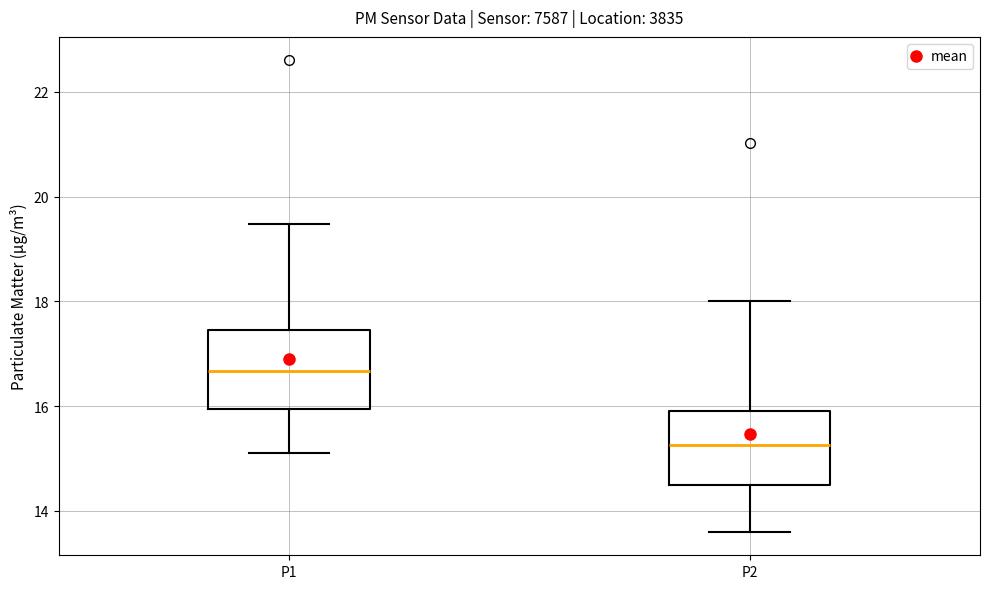

Which box's median line is the highest?

P1